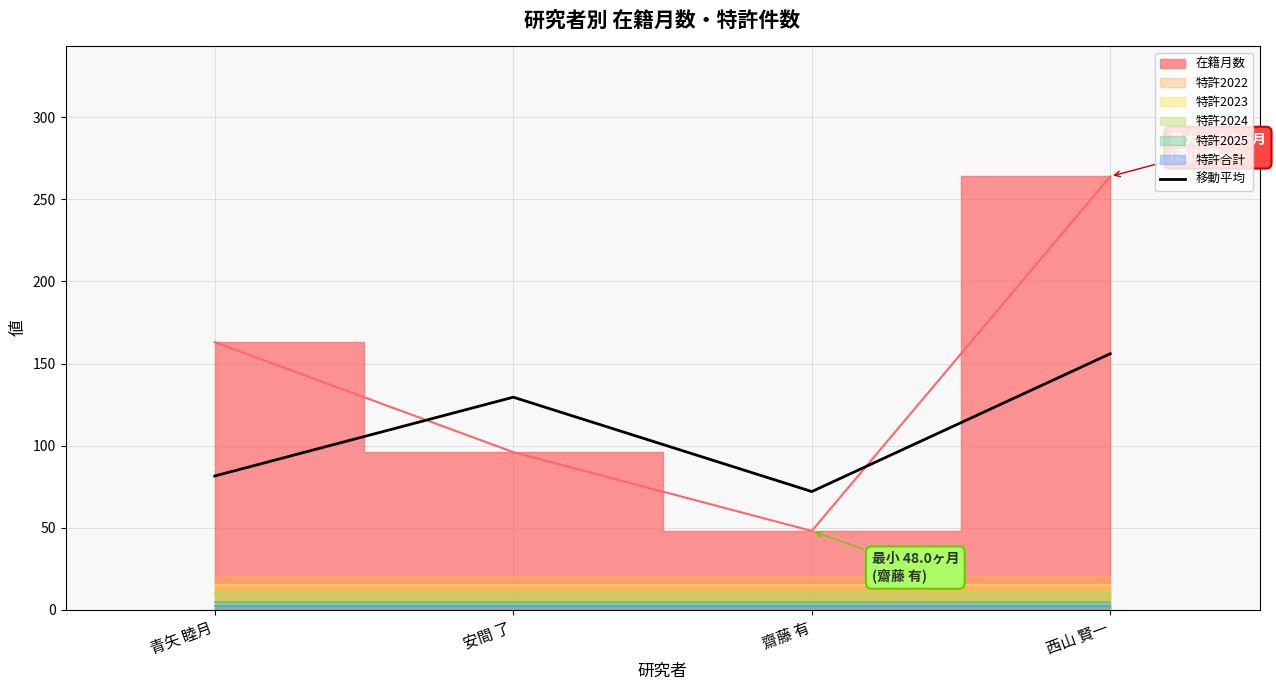

What is the sum of the values at 青矢 睦月 and 安間 了?

211.0